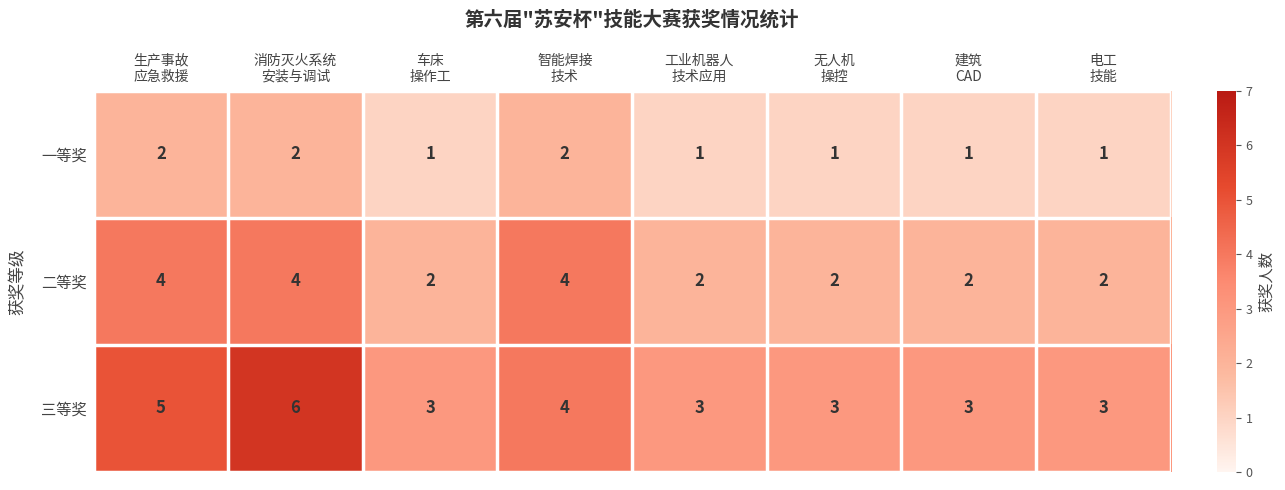

Reading left to right, list all the values displayed in this chart.

一等奖: 2	2	1	2	1	1	1	1
二等奖: 4	4	2	4	2	2	2	2
三等奖: 5	6	3	4	3	3	3	3